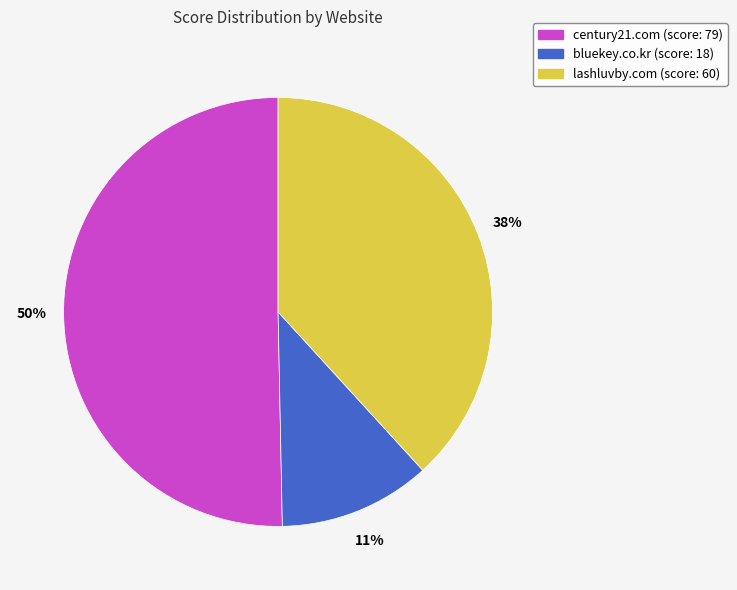

Does any single category account for the majority?

Yes